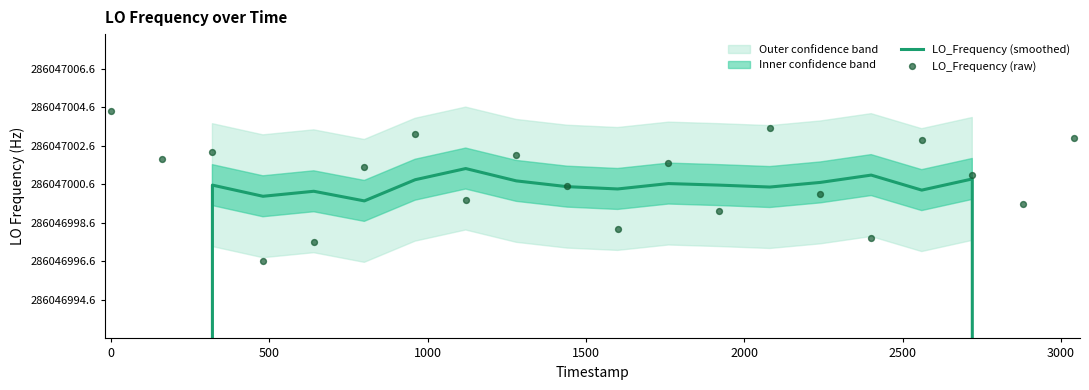

Is the value of LO_Frequency (smoothed) at 1500 greater than the value of LO_Frequency (raw) at 3000?

Yes